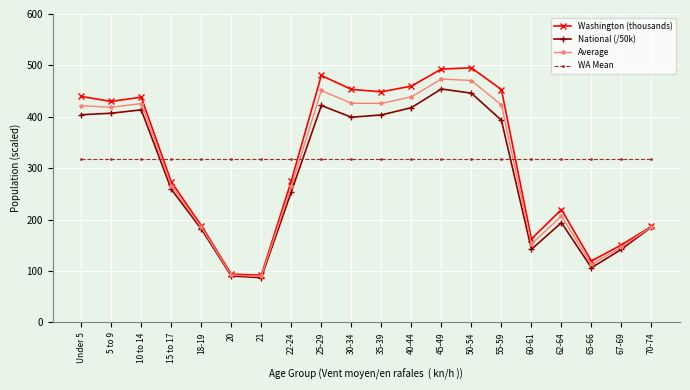

What is the label of the 4th point from the left?

15 to 17